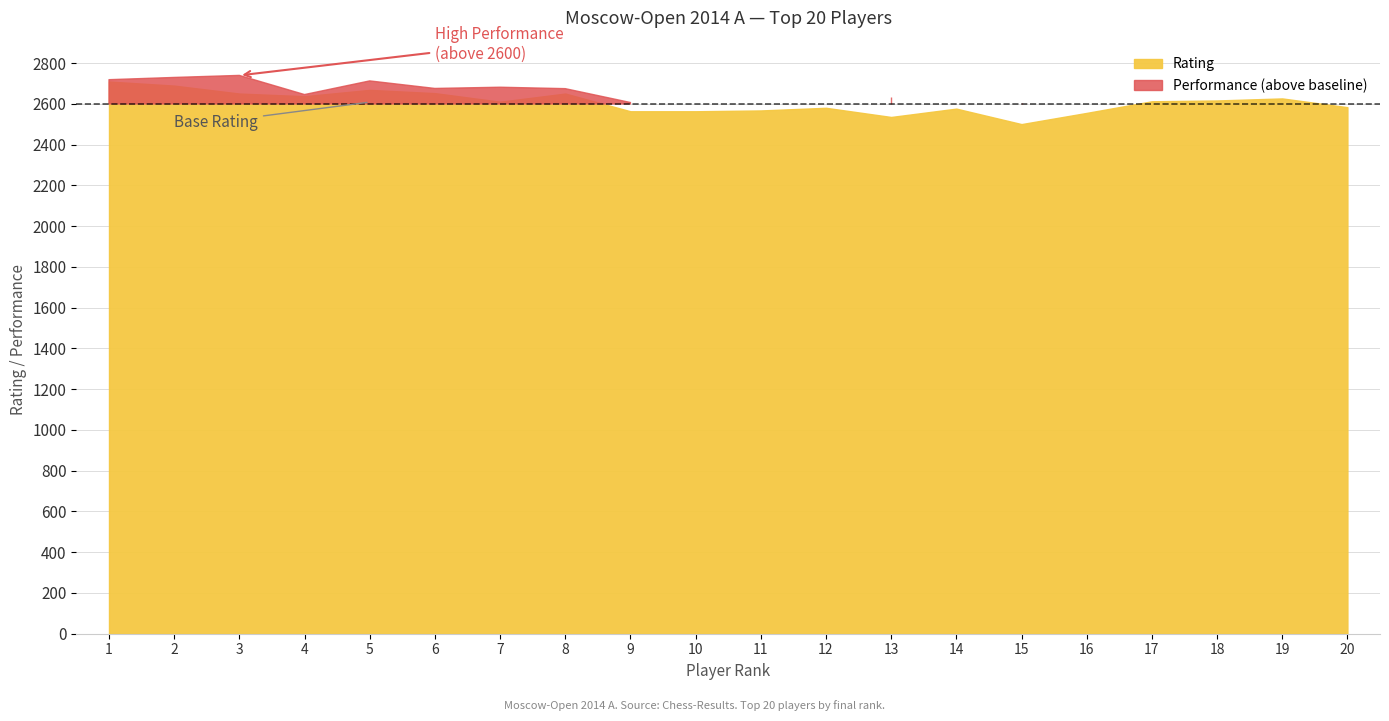

What is the spread (max minus min) of values at 4?

8